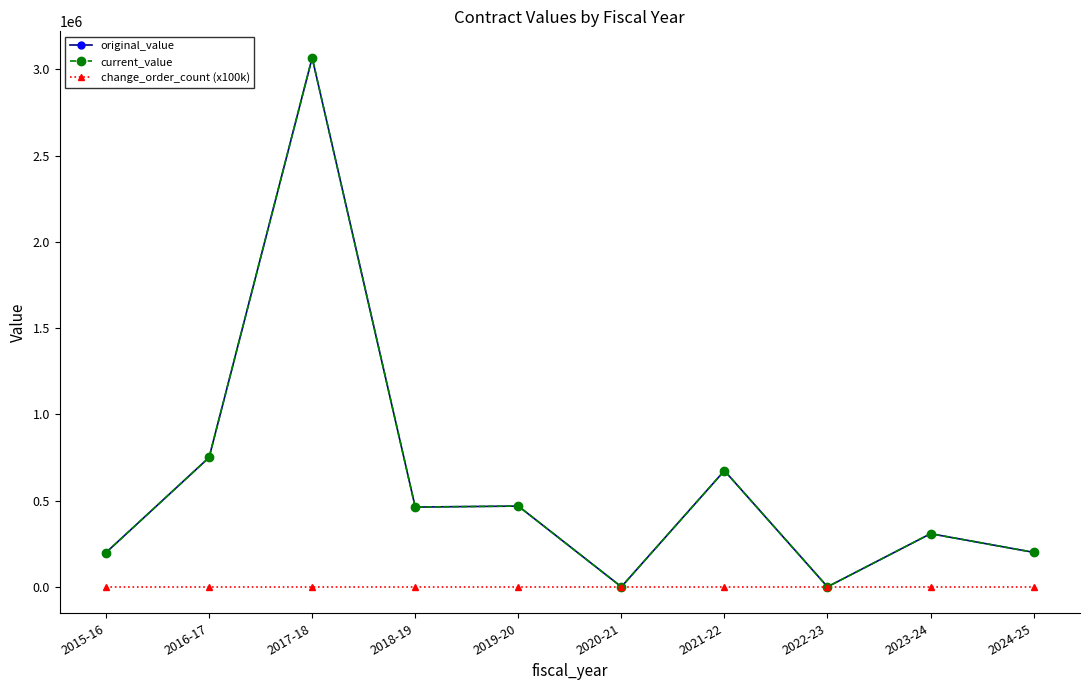

Is this an area chart (filled region under the line)?

No